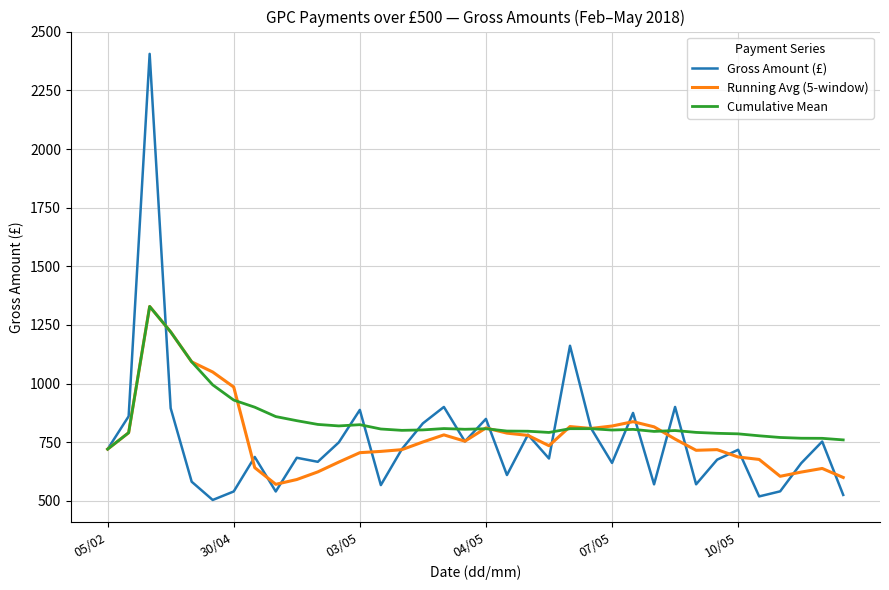

Which series has the widest spread of values?

Gross Amount (£)